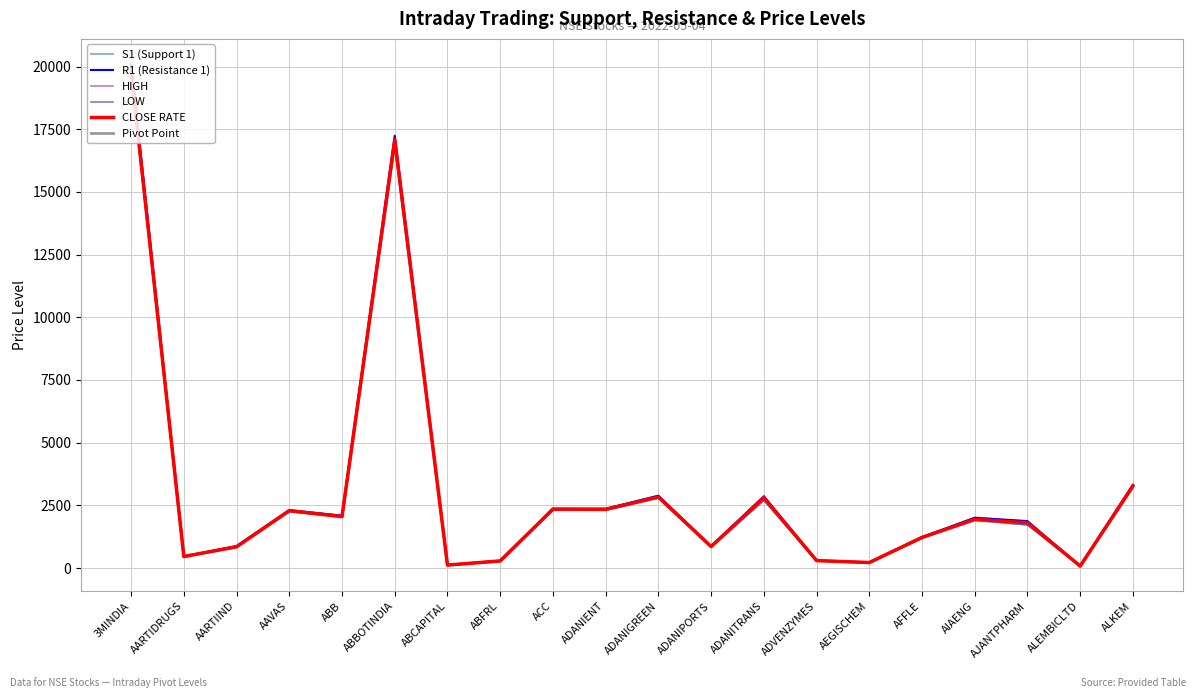

The value of S1 (Support 1) at AARTIDRUGS is 177.8. True or false?

False